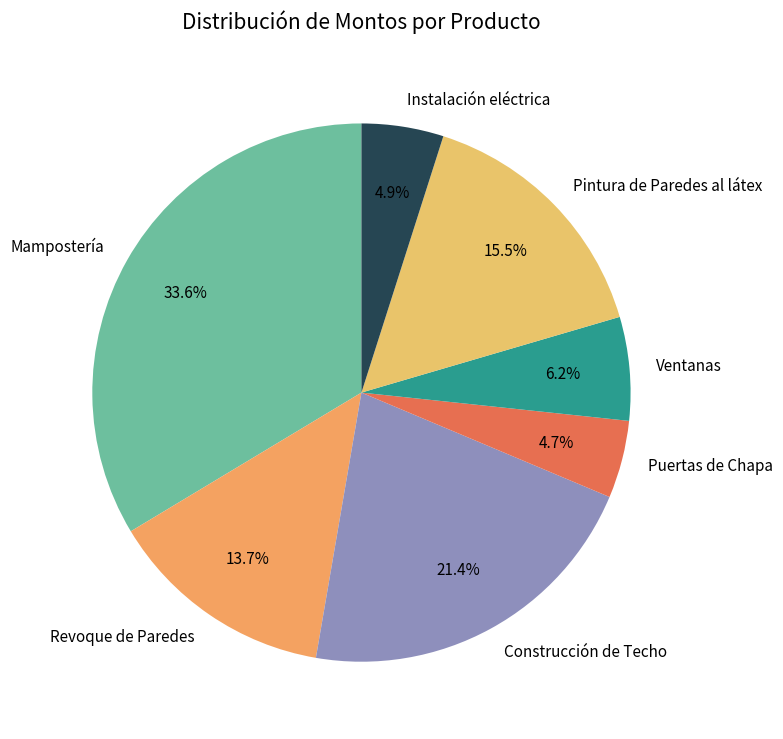

How many slices are in this pie chart?

7